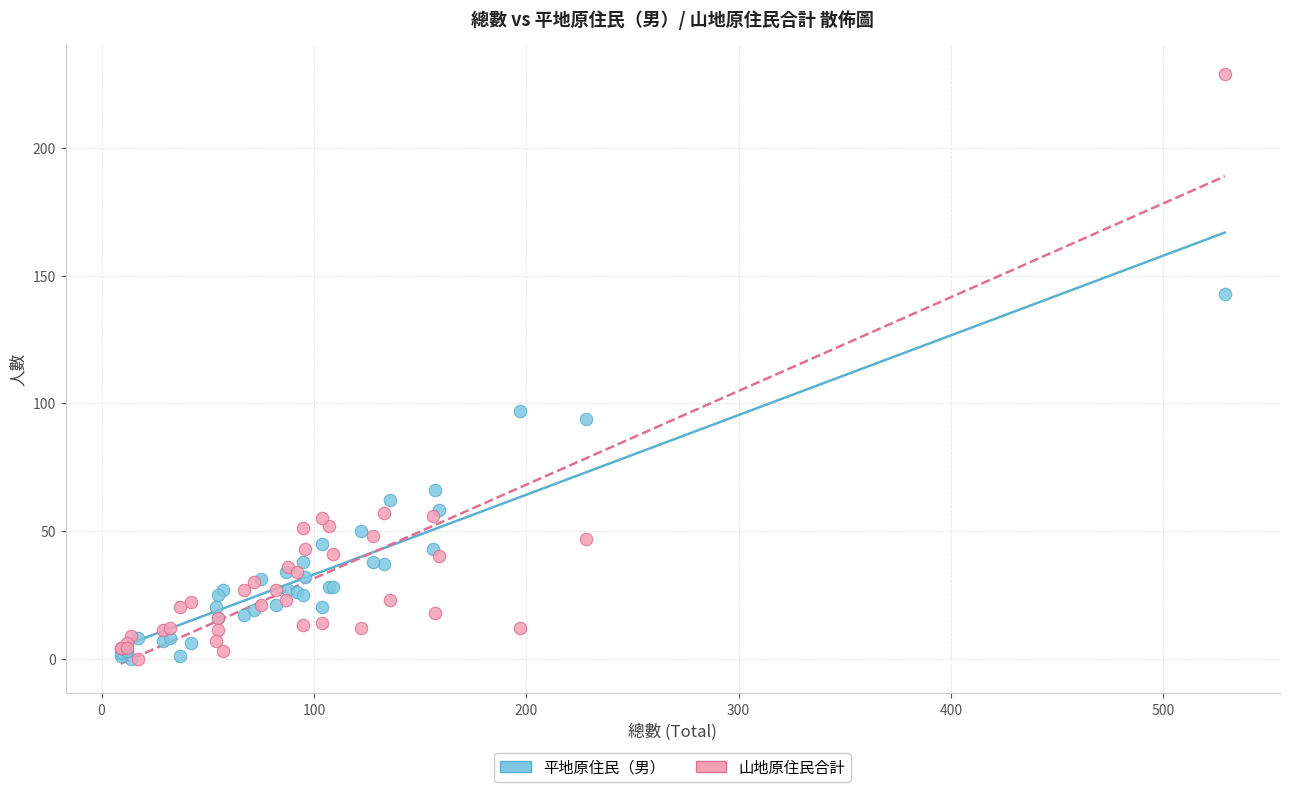

Across all series, what Y value is closest to 114?

97